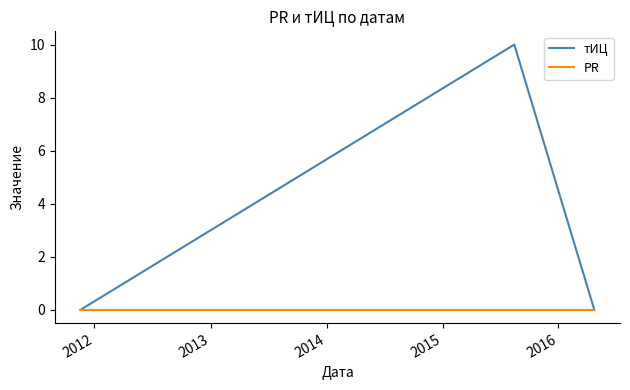

Count the number of categories in the chart.

3